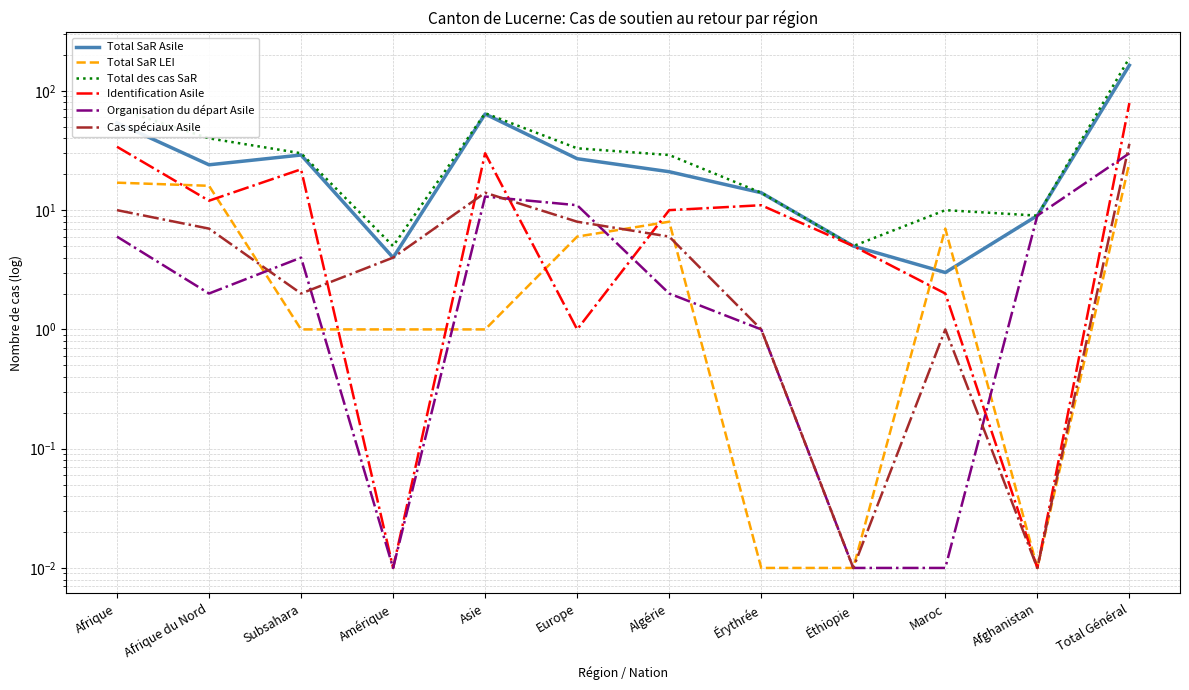

What is the difference between the maximum and second lowest values in the Identification Asile series?

79.0